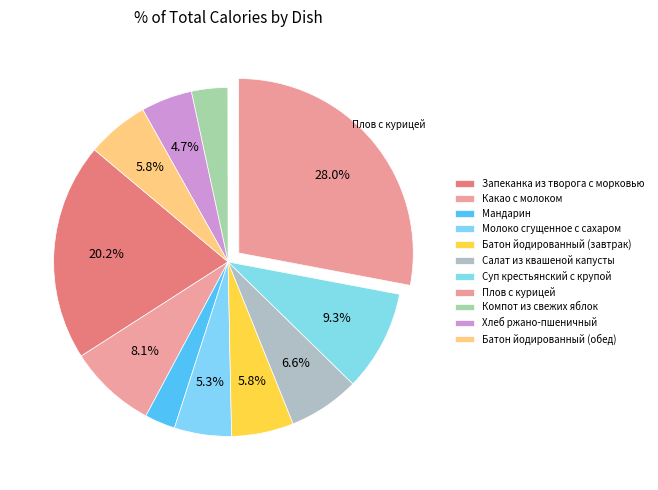

Is the sum of Салат из квашеной капусты and Запеканка из творога с морковью greater than half?

No